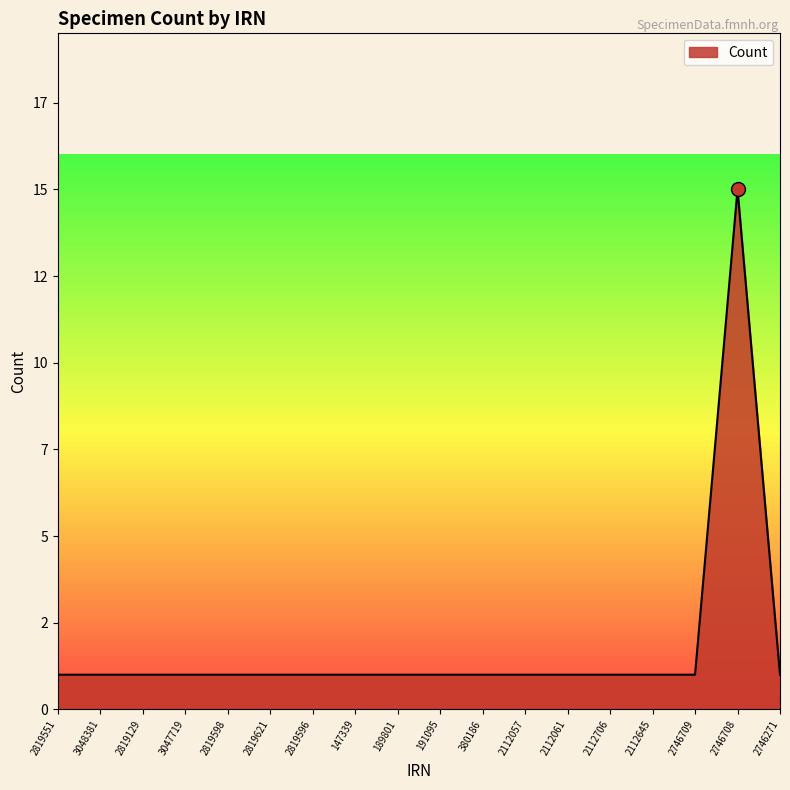

Does the chart display data point markers on the line(s)?

No